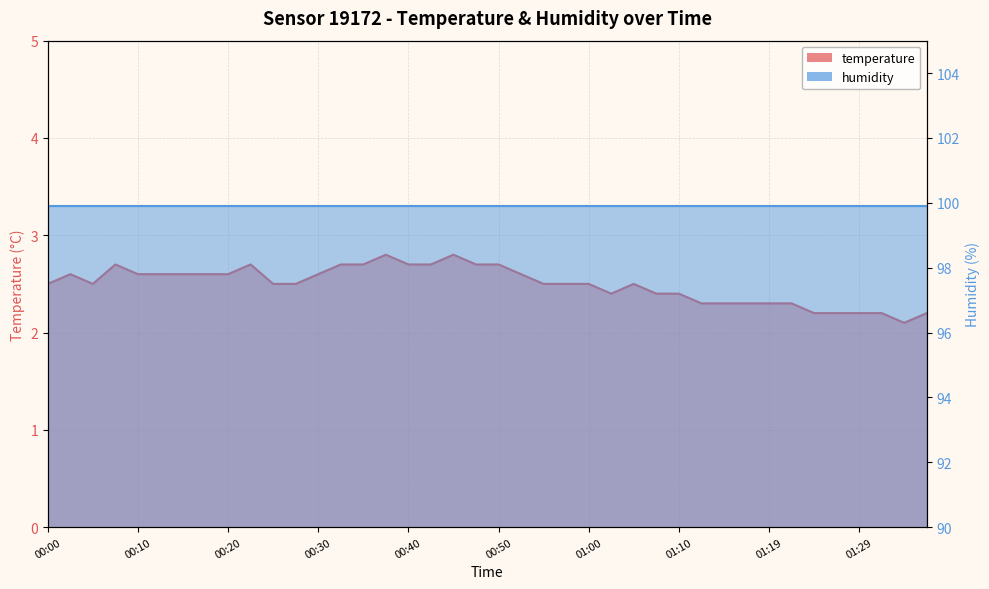

What is the greatest value displayed?

2.8